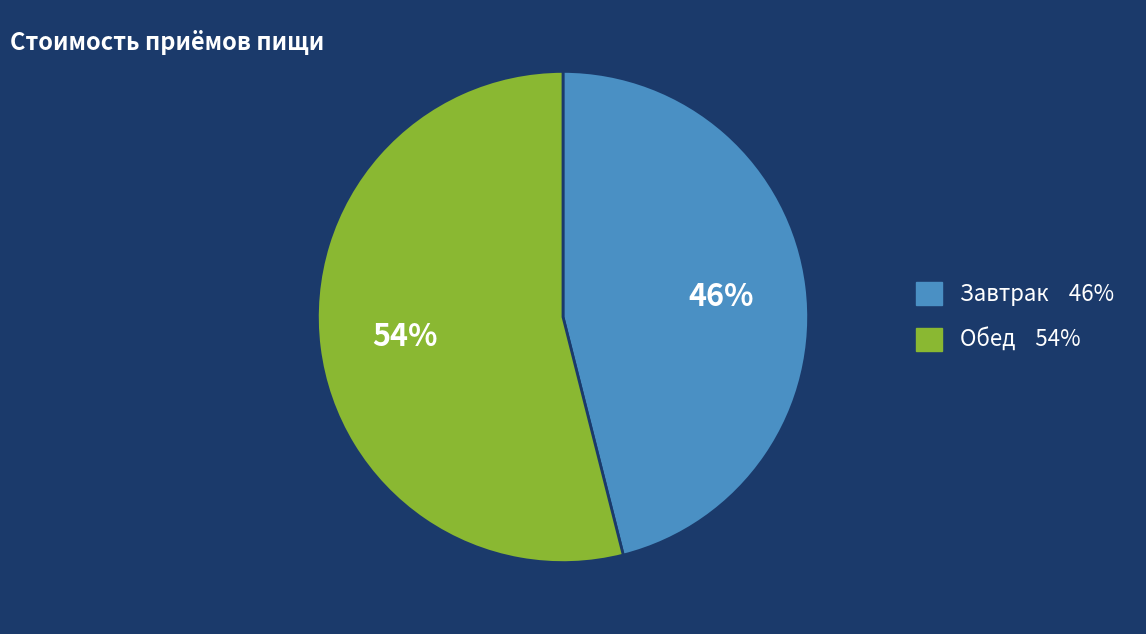

Which has a higher value, Обед or Завтрак?

Обед